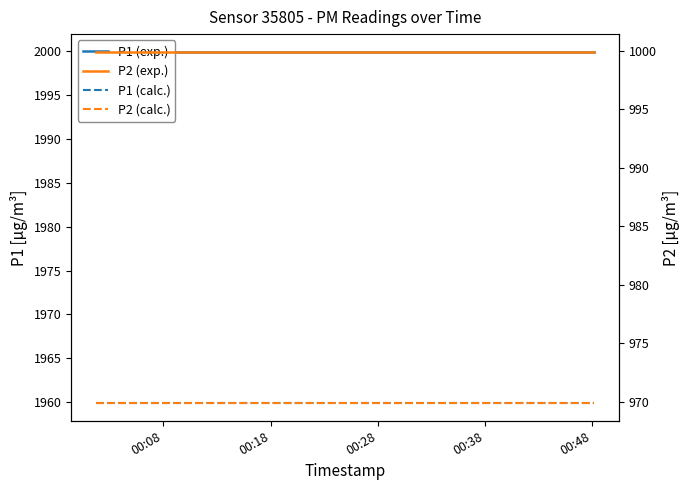

Rank the series by their maximum value, from highest to lowest.

P1 (exp.), P1 (calc.), P2 (exp.), P2 (calc.)